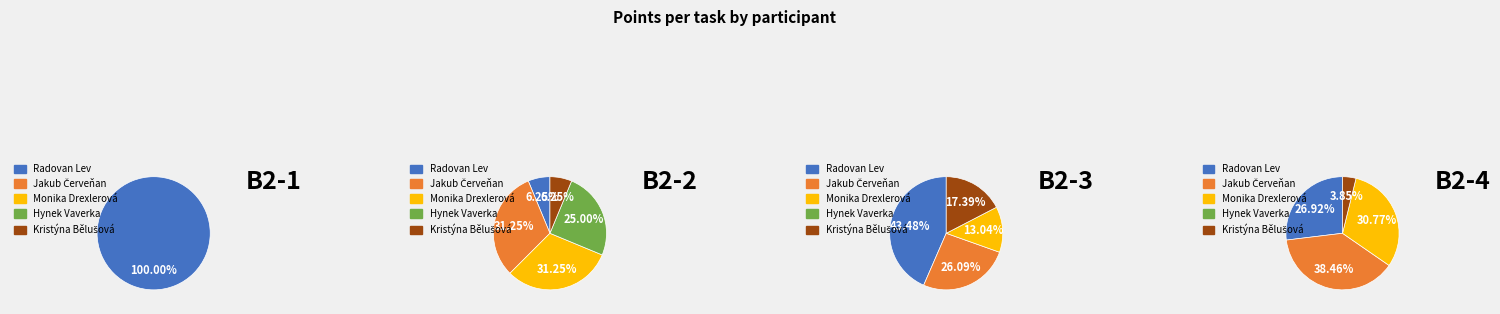

What is the smallest slice in the pie chart?

Jakub Červeňan